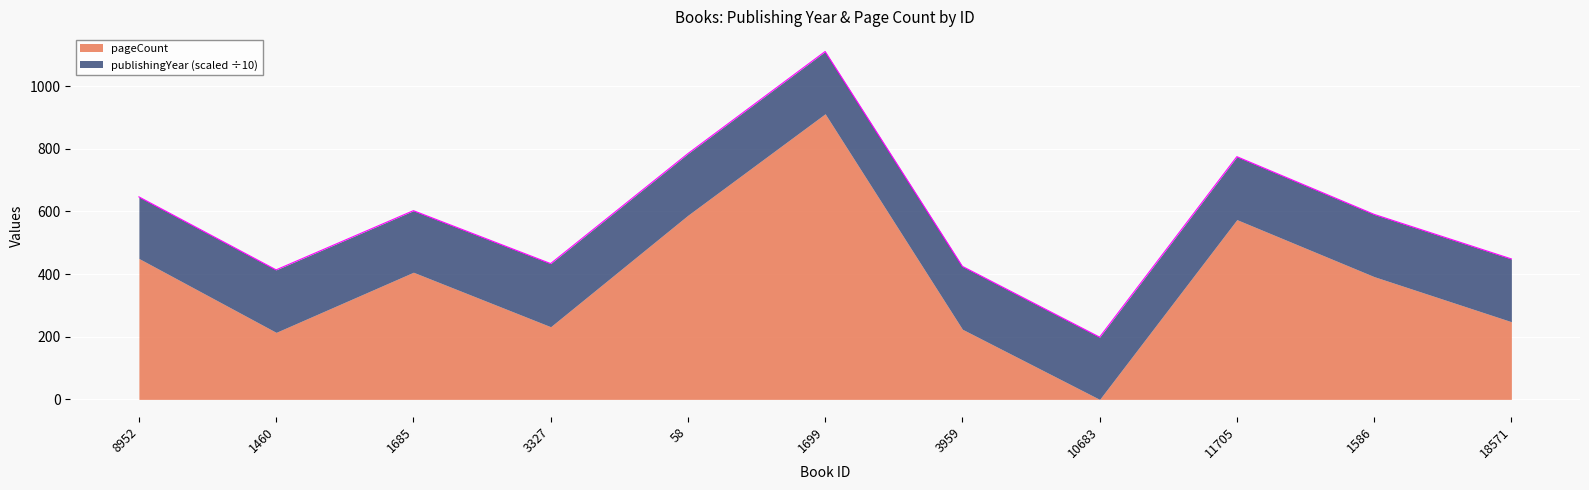

Reading left to right, transcribe all the data shown in this chart.

646.7	413.6	602.6	433.6	784.7	1110.8	424.8	198.8	775.0	590.8	448.5